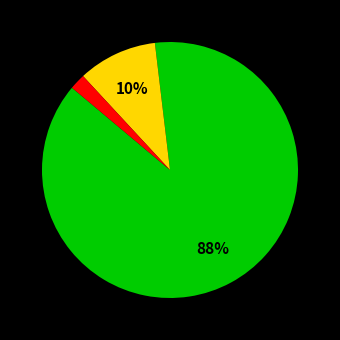

To the nearest percent, what is the average slice percentage?

33%